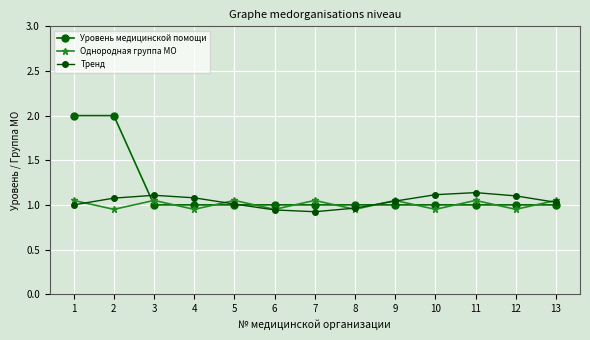

Which category has the highest value in the Тренд series?

11